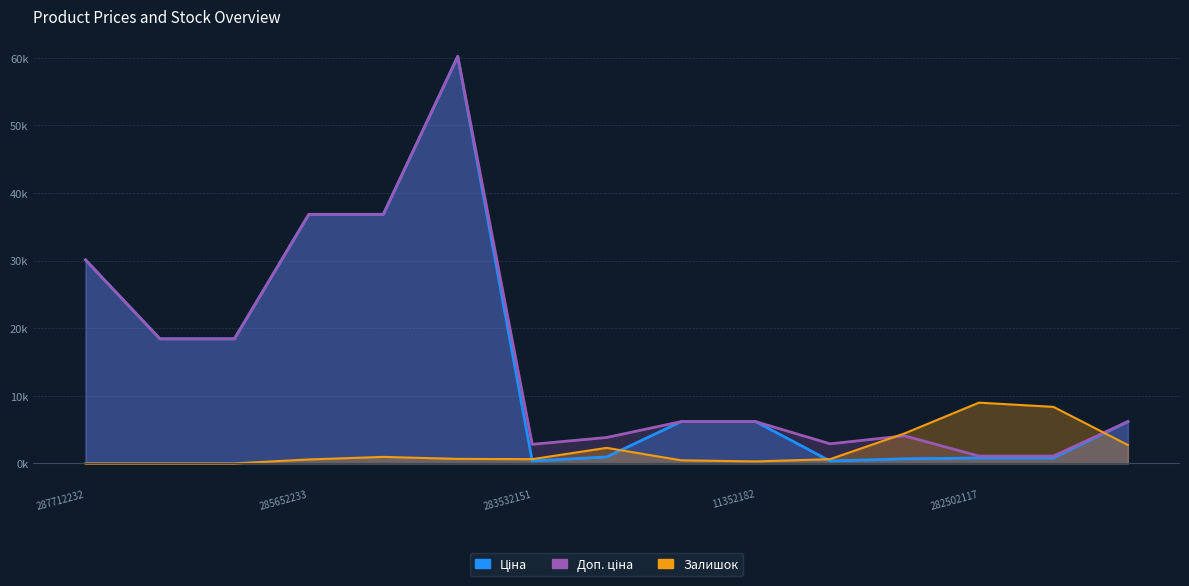

What is the difference between the Ціна values at 11352184 and 285652233?

30659.2